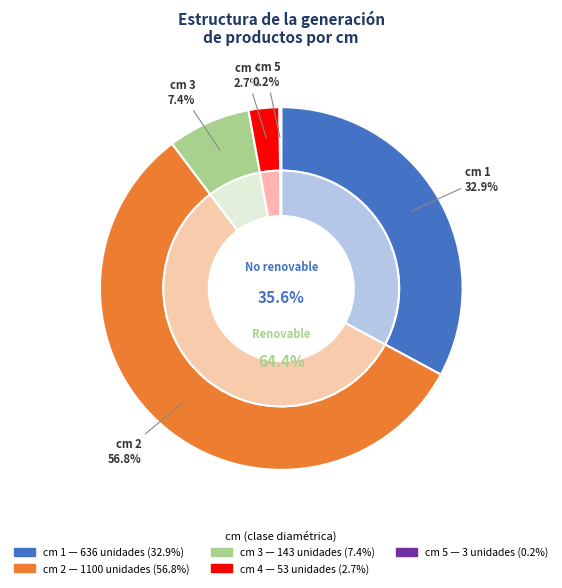

What is the majority slice?

2